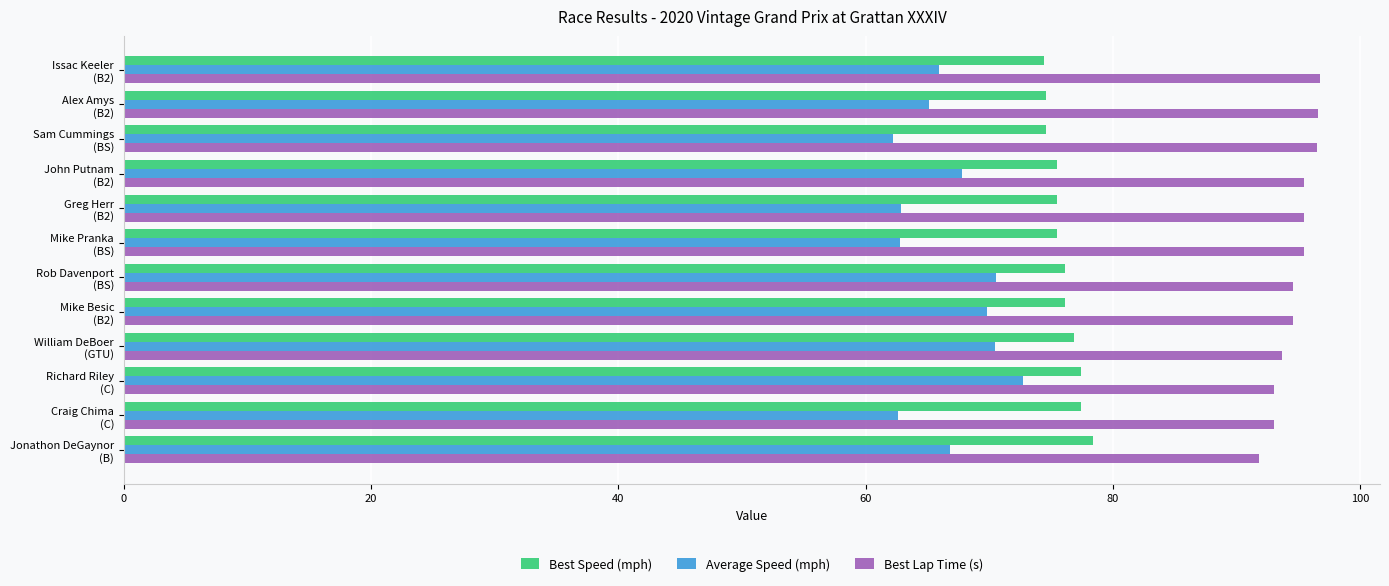

Which series has the largest total across all categories?

Best Lap Time (s)